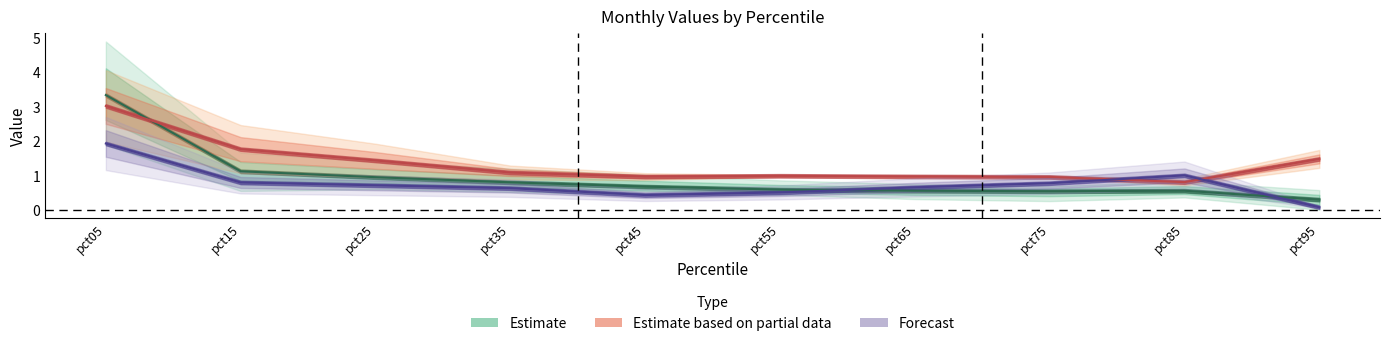

What is the difference between the highest and lowest values at pct95?

1.4